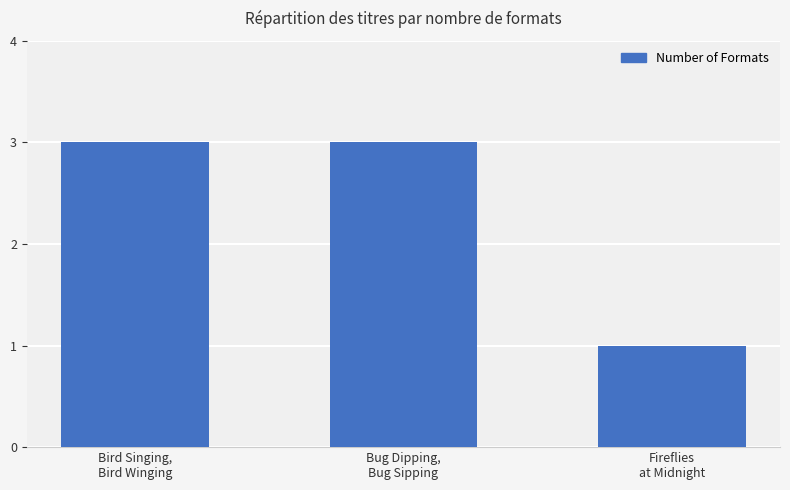

What is the value of the 2nd bar from the left?

3